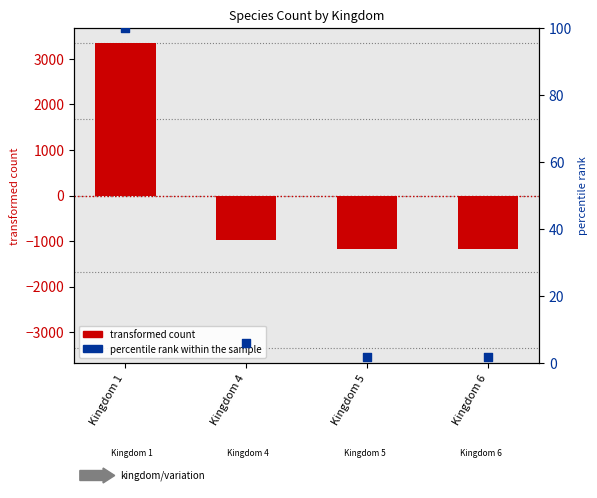

Which series has the widest spread of Y values?

transformed count